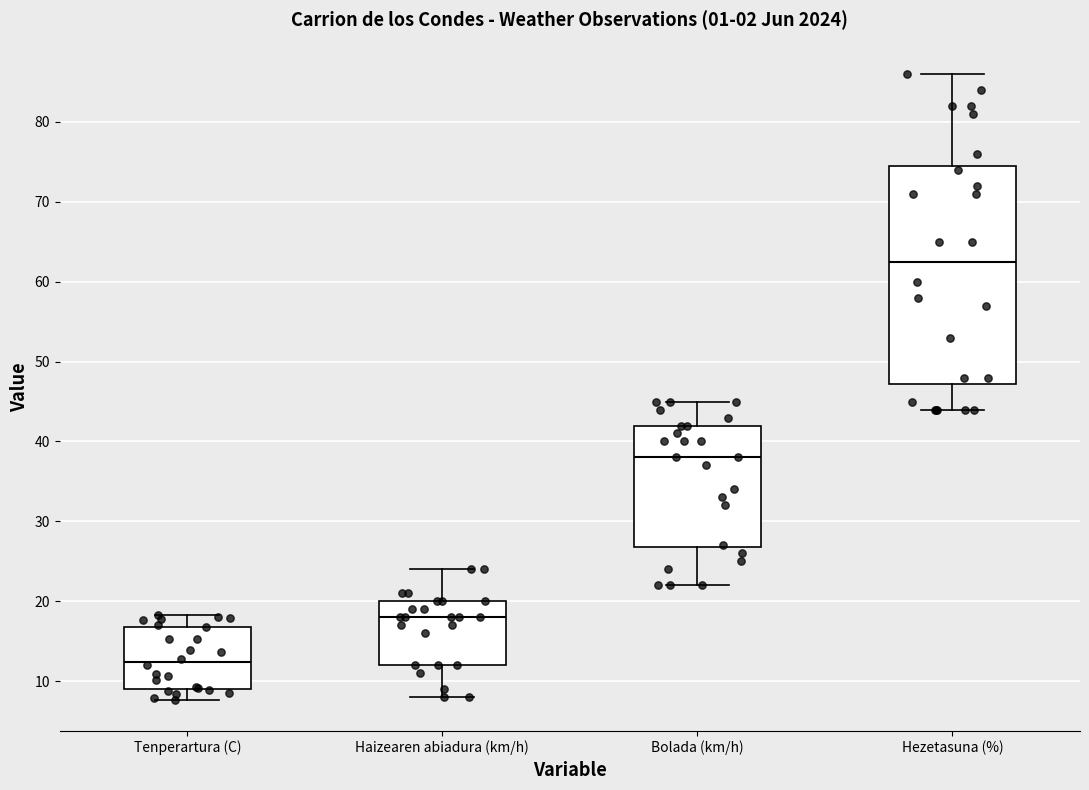

Where does the upper whisker of the box for Bolada (km/h) end on the y-axis? The values are not printed on the chart, so give them approximately, as read against the axis.

45